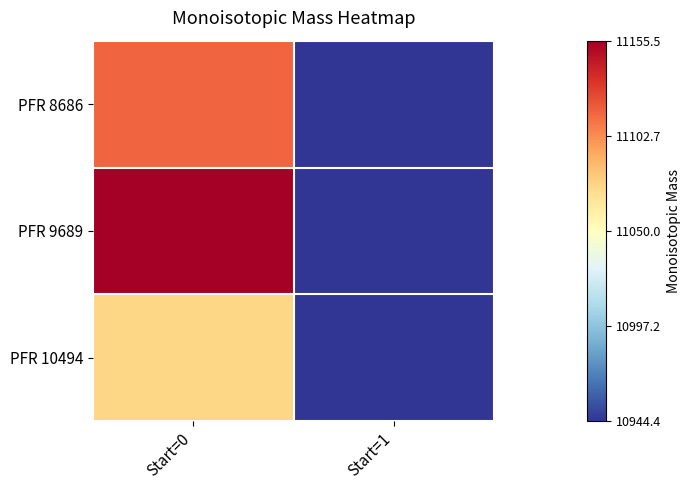

Between Start=1 and Start=0, which is larger?

Start=0